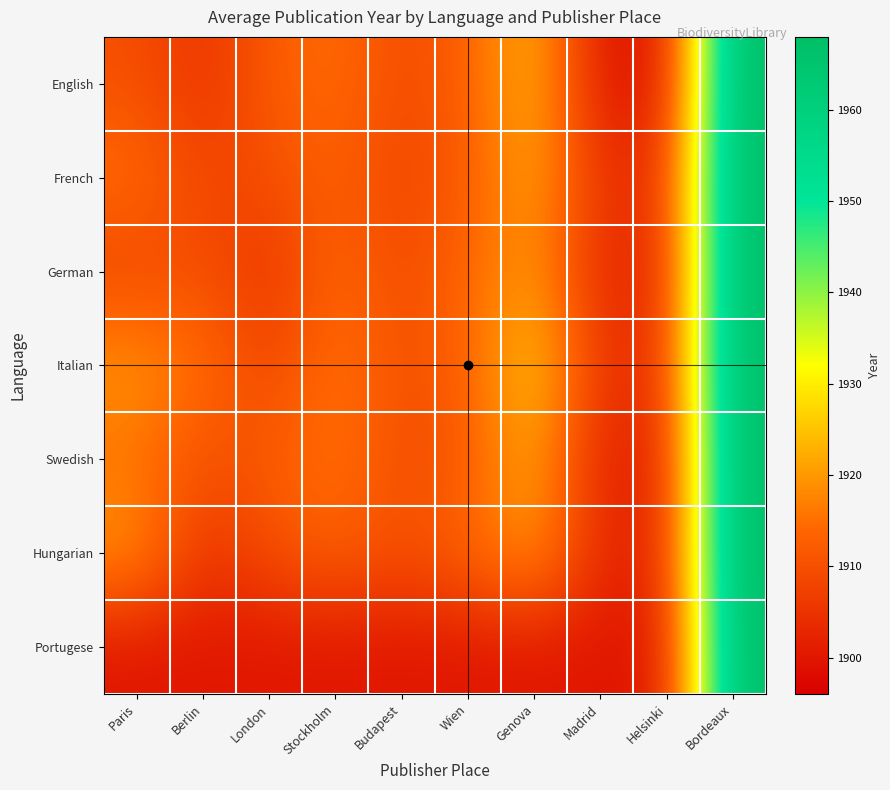

What is the total value across all series at Budapest?

13355